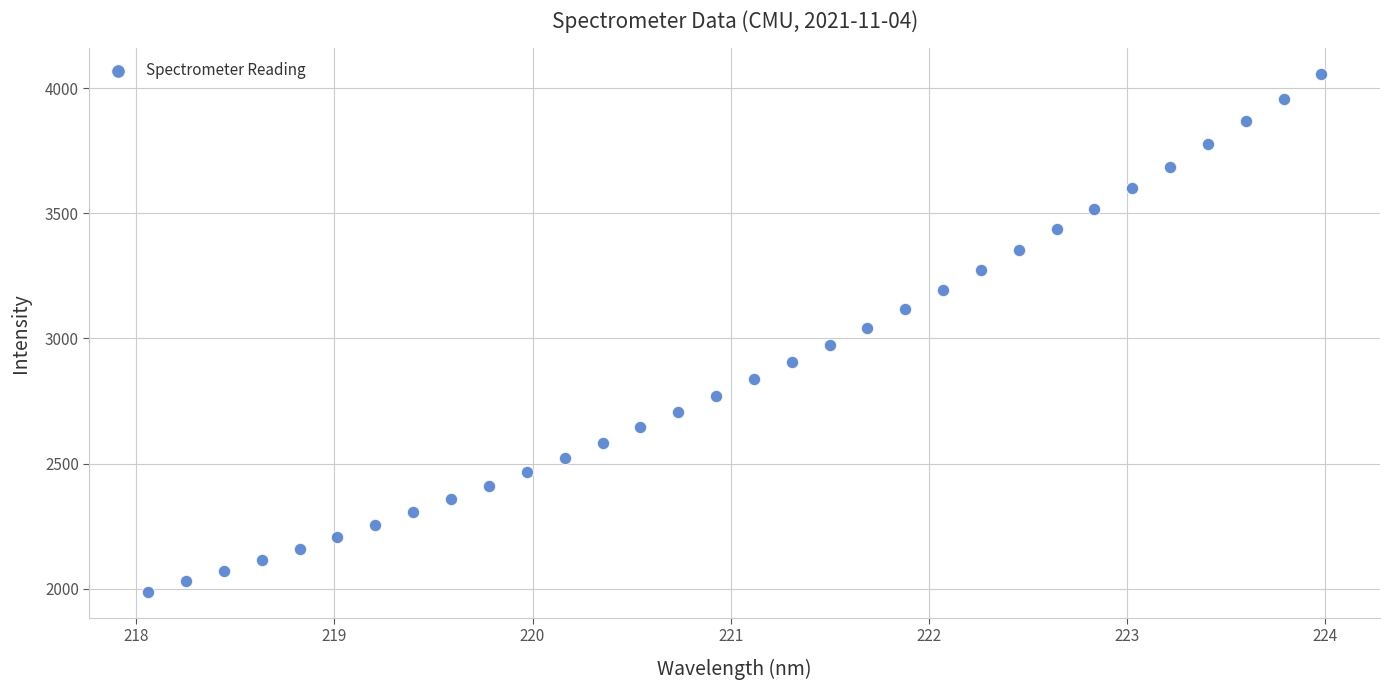

What is the range of Y values (max minus min)?

2065.7